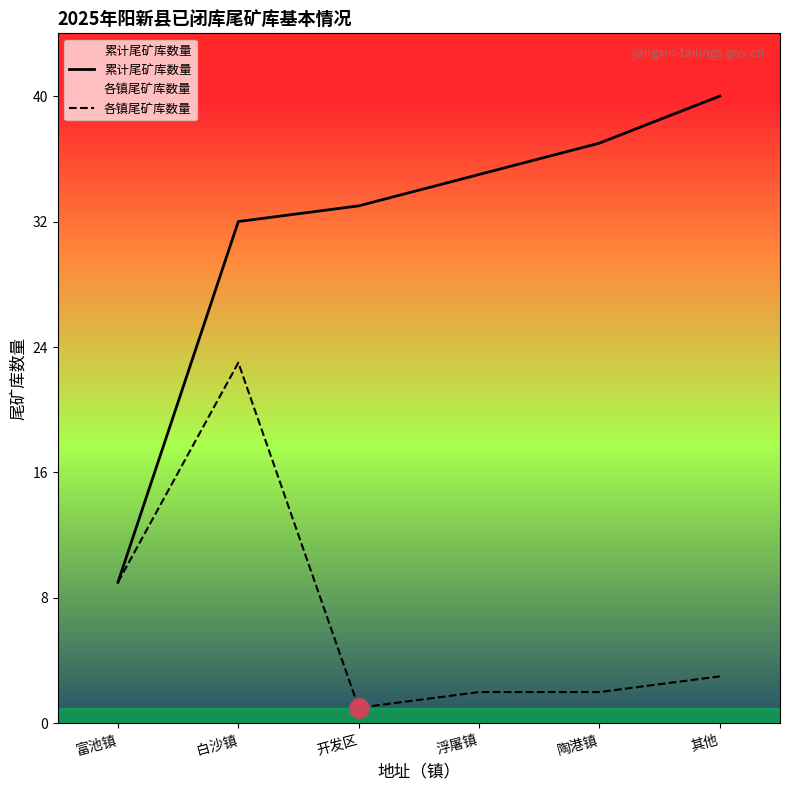

What are all the series names shown in the legend?

累计尾矿库数量, 各镇尾矿库数量